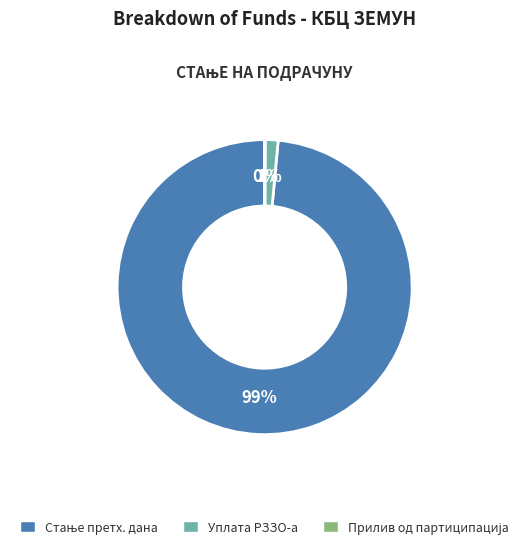

To the nearest percent, what is the average slice percentage?

33%